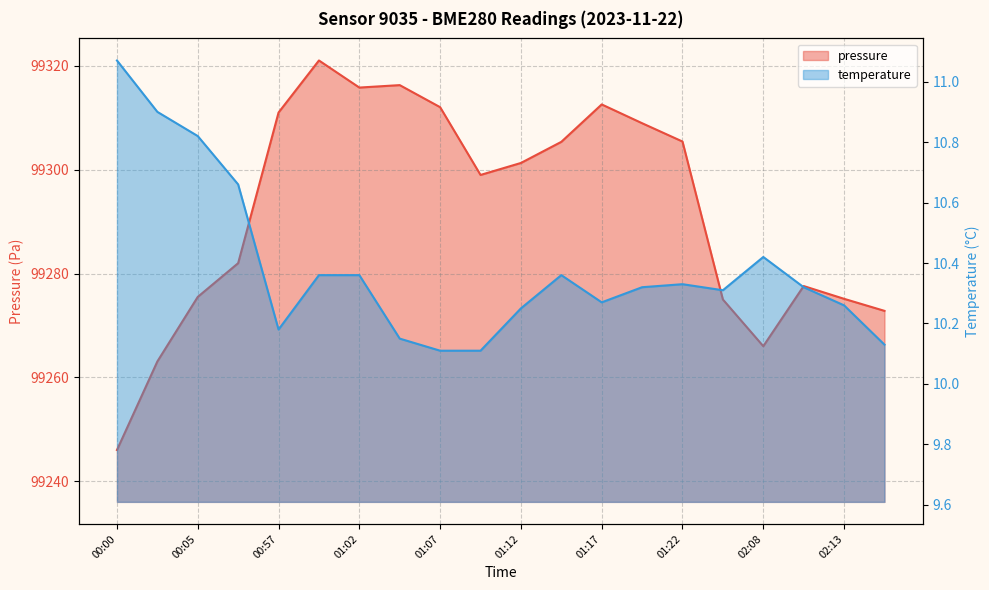

What is the minimum value for pressure?

99246.0